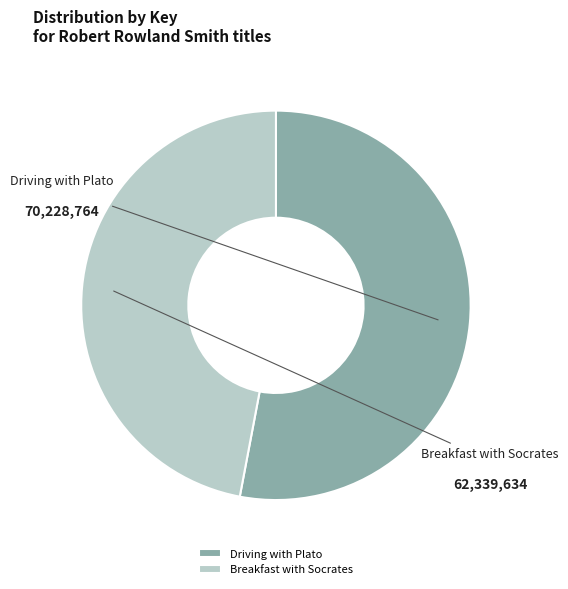

Between Breakfast with Socrates and Driving with Plato, which is larger?

Driving with Plato